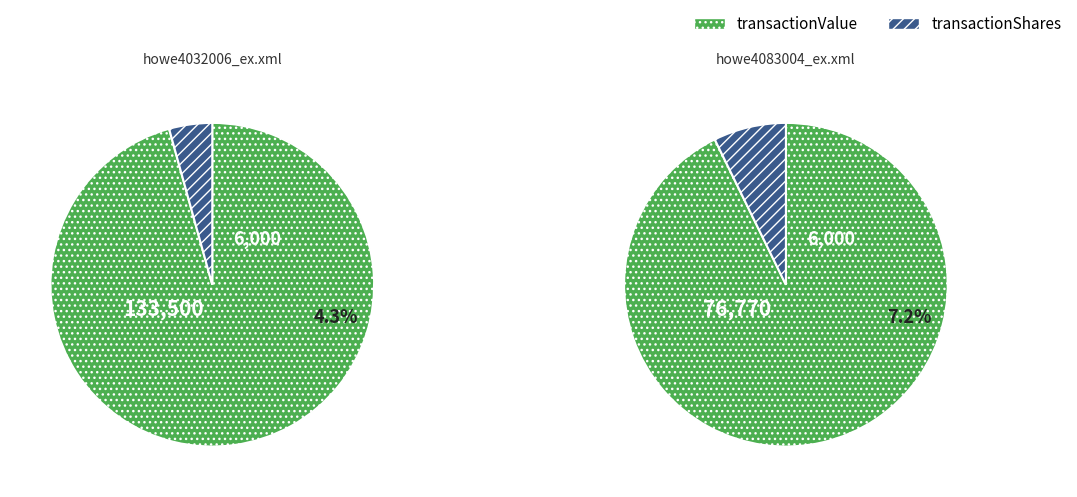

What is the total percentage of howe4032006_ex.xml and howe4083004_ex.xml?

100.0%